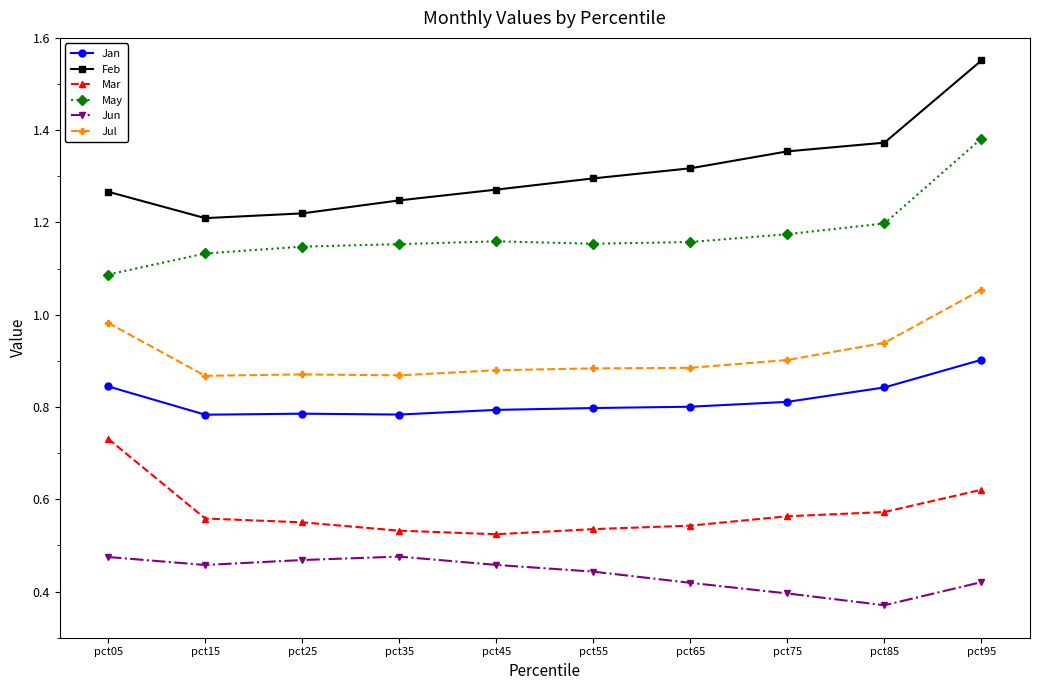

At which label does May reach its minimum?

pct05